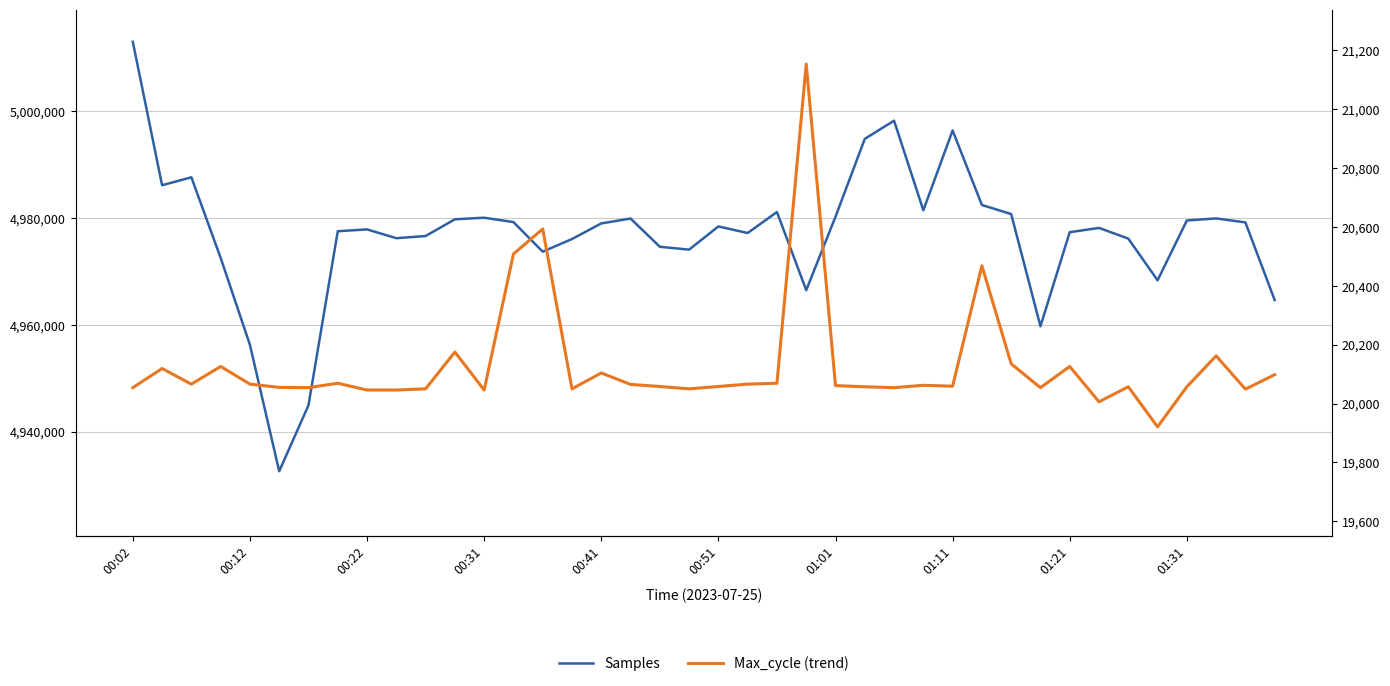

What is the spread (max minus min) of values at 00:02?

4992981